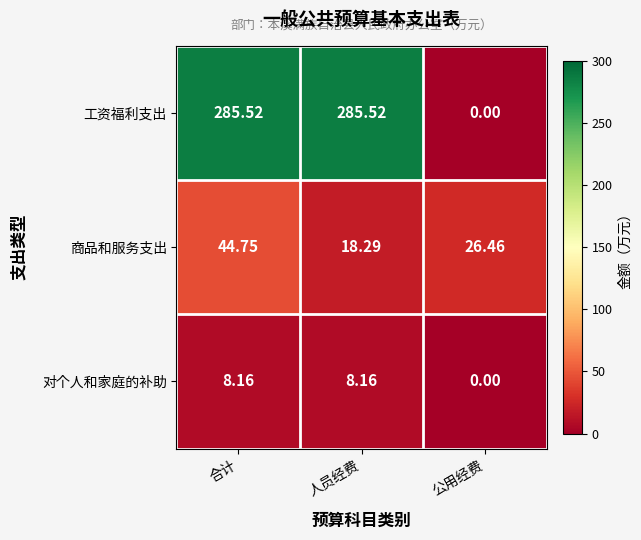

What is the total value across all series at 人员经费?

312.0